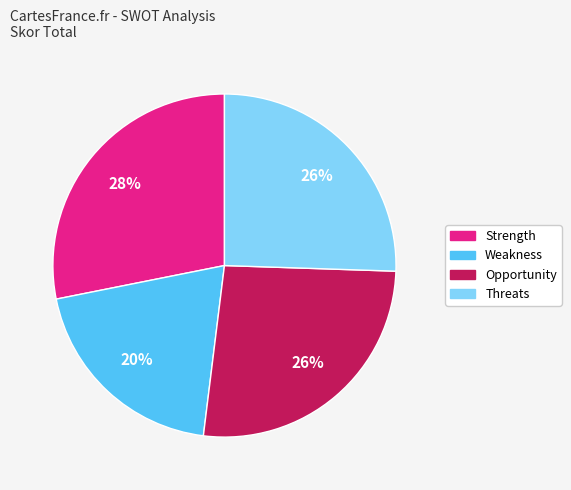

Is the sum of Threats and Strength greater than half?

Yes